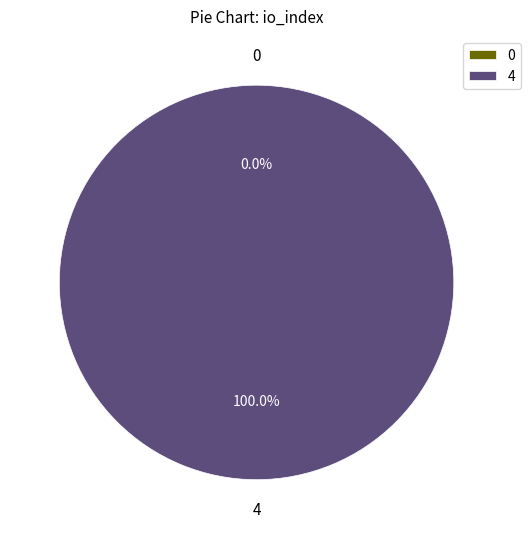

To the nearest percent, what is the difference between the largest and smallest slice percentages?

100%